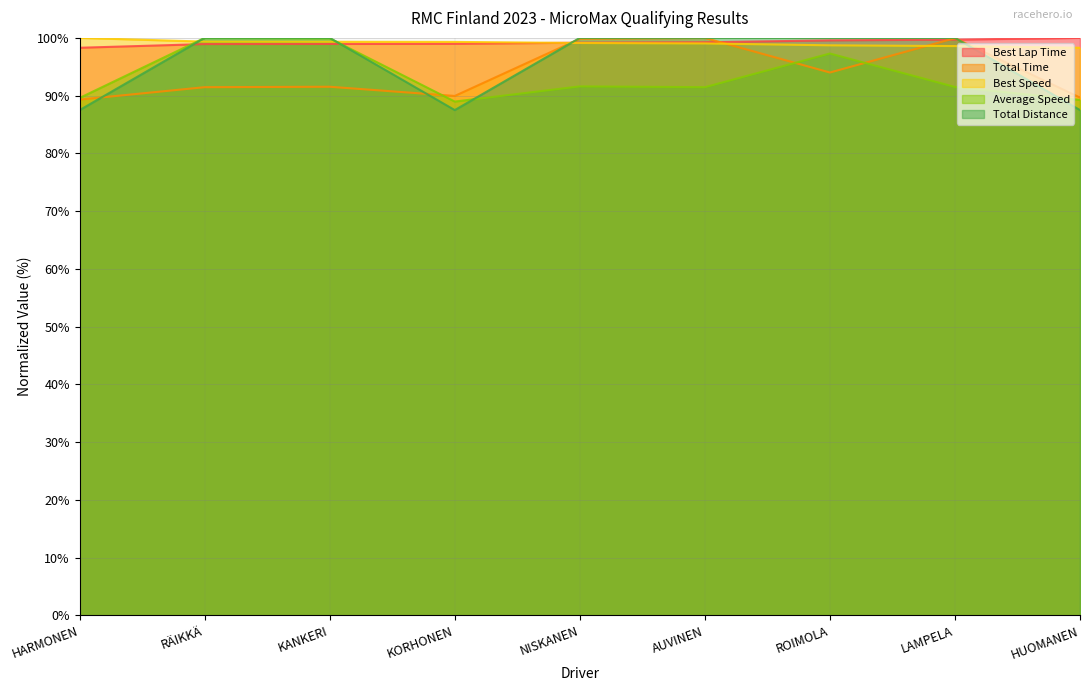

Is it true that Best Lap Time equals 99.2 at NISKANEN?

True